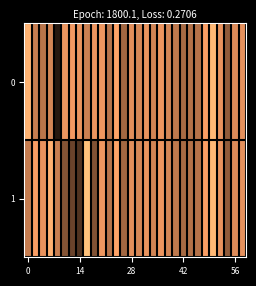

List the series in order of their overall mean, lowest first.

row_1, row_0